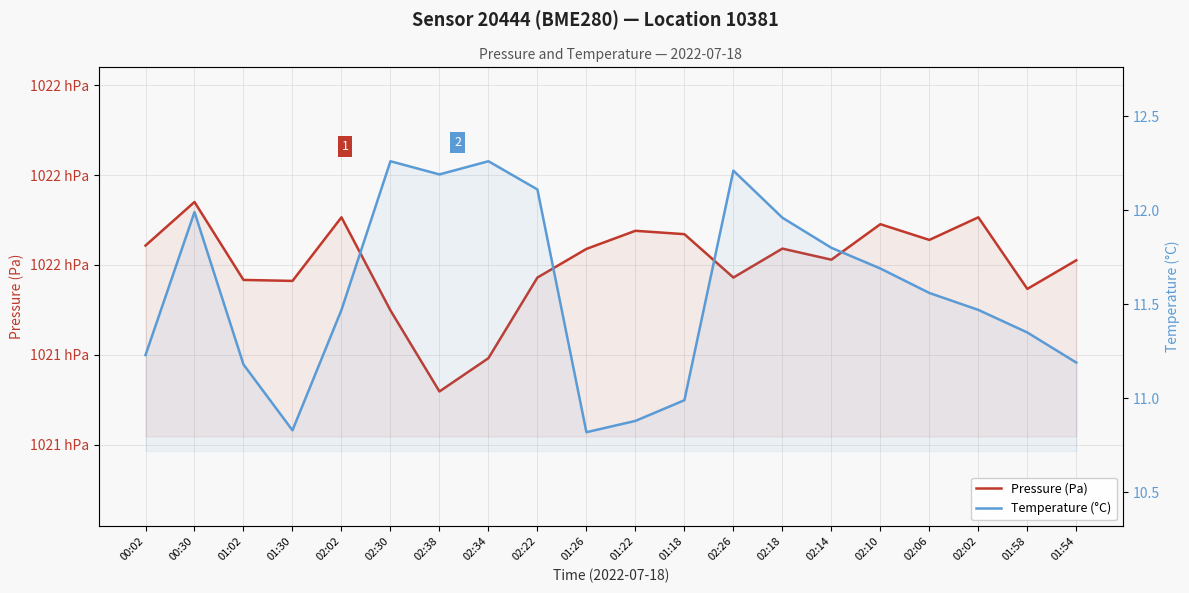

What is the approximate value of Temperature (°C) at 02:18?

12.0